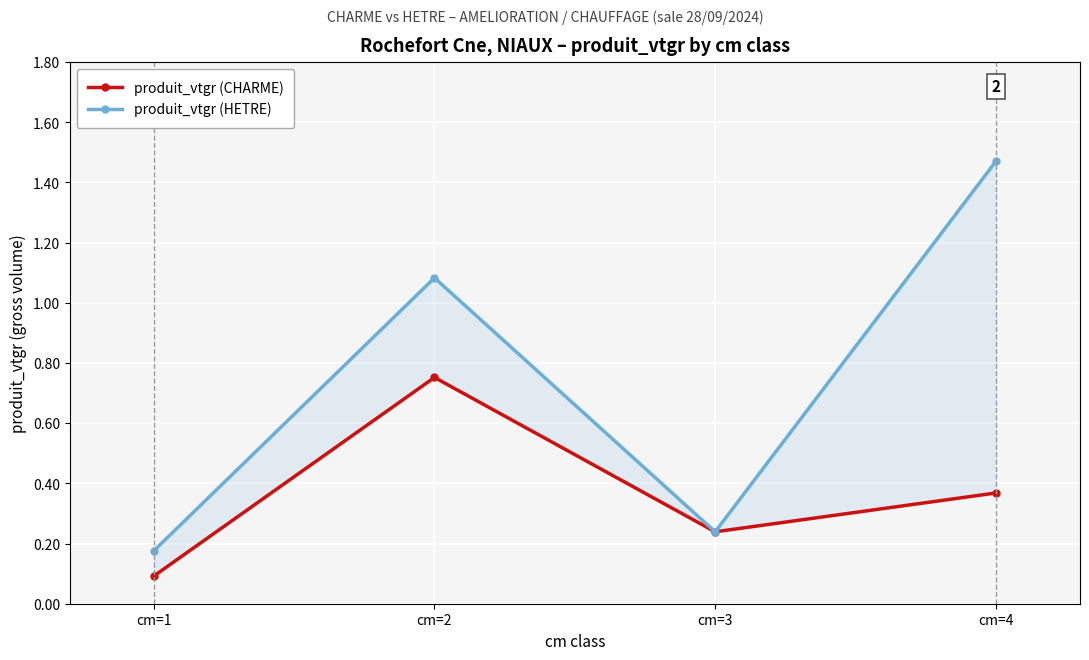

Count the produit_vtgr (CHARME) values in the range 0 to 1.

4